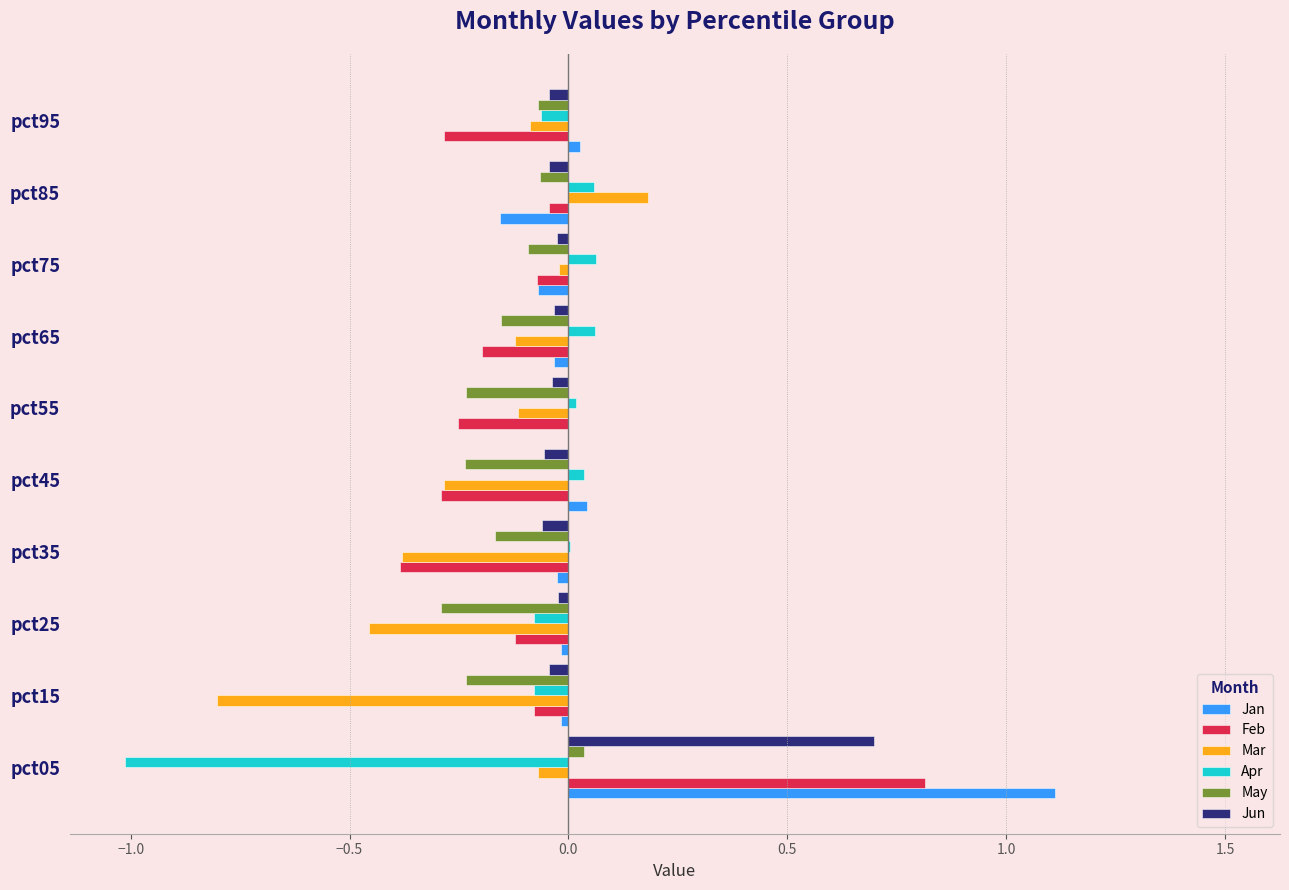

What is the sum of all Mar values?

-2.2